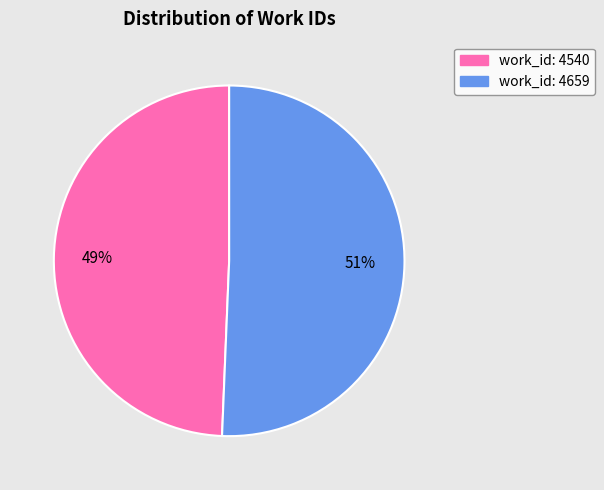

To the nearest percent, what is the average slice percentage?

50%